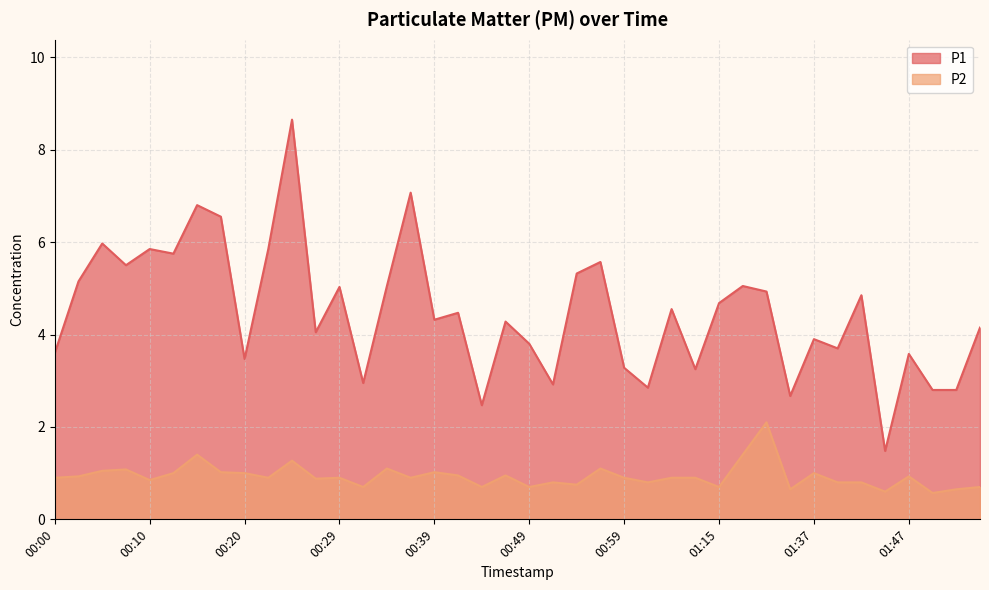

What value does the P2 series have at 00:27?

0.9